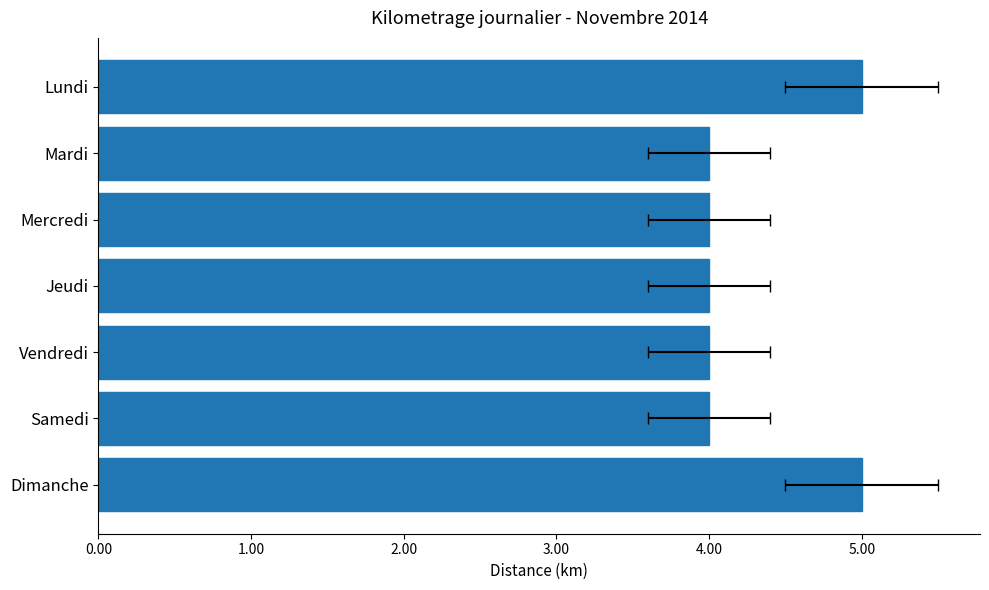

Reading left to right, extract all data points from this chart.

5	4	4	4	4	4	5